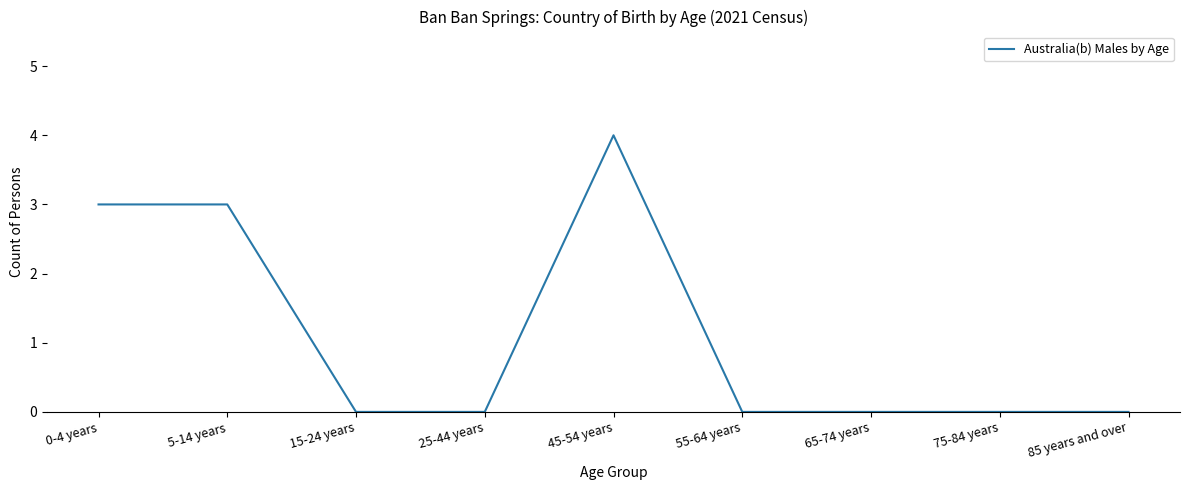

The chart shows a value of 2 at 55-64 years. True or false?

False